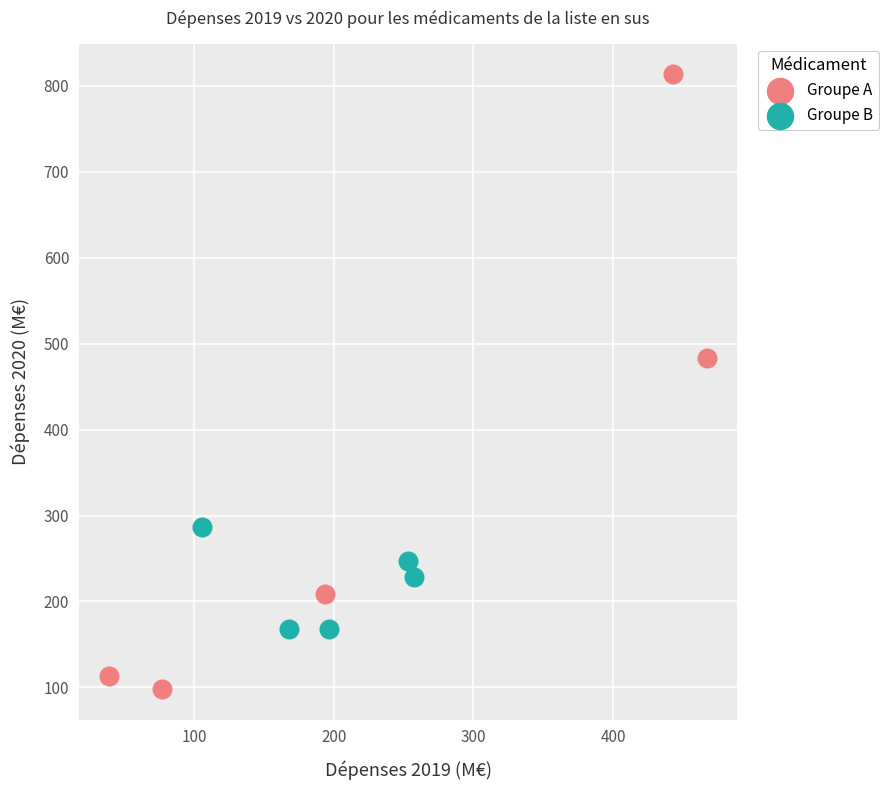

Which series has the widest spread of Y values?

Groupe A